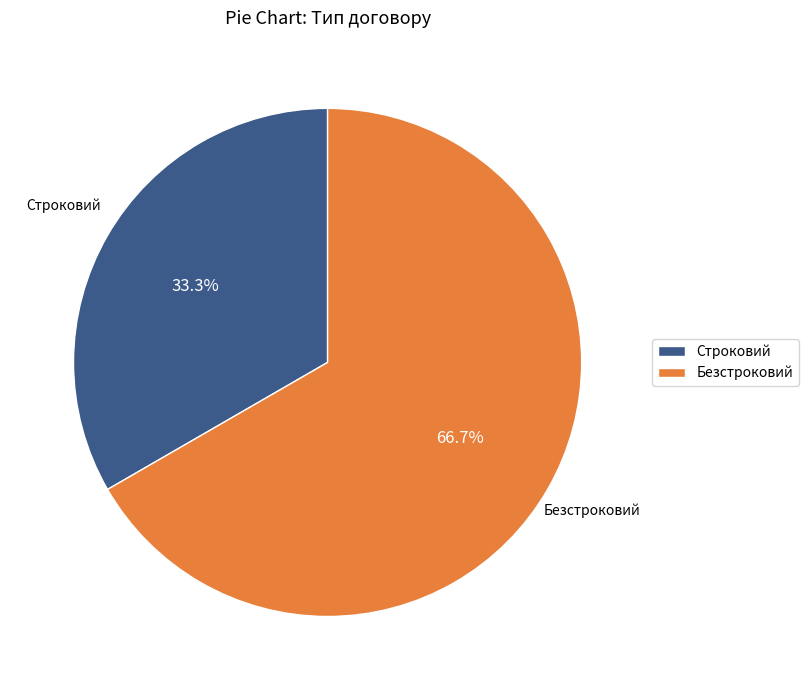

To the nearest percent, what percentage of the pie is Строковий?

33%